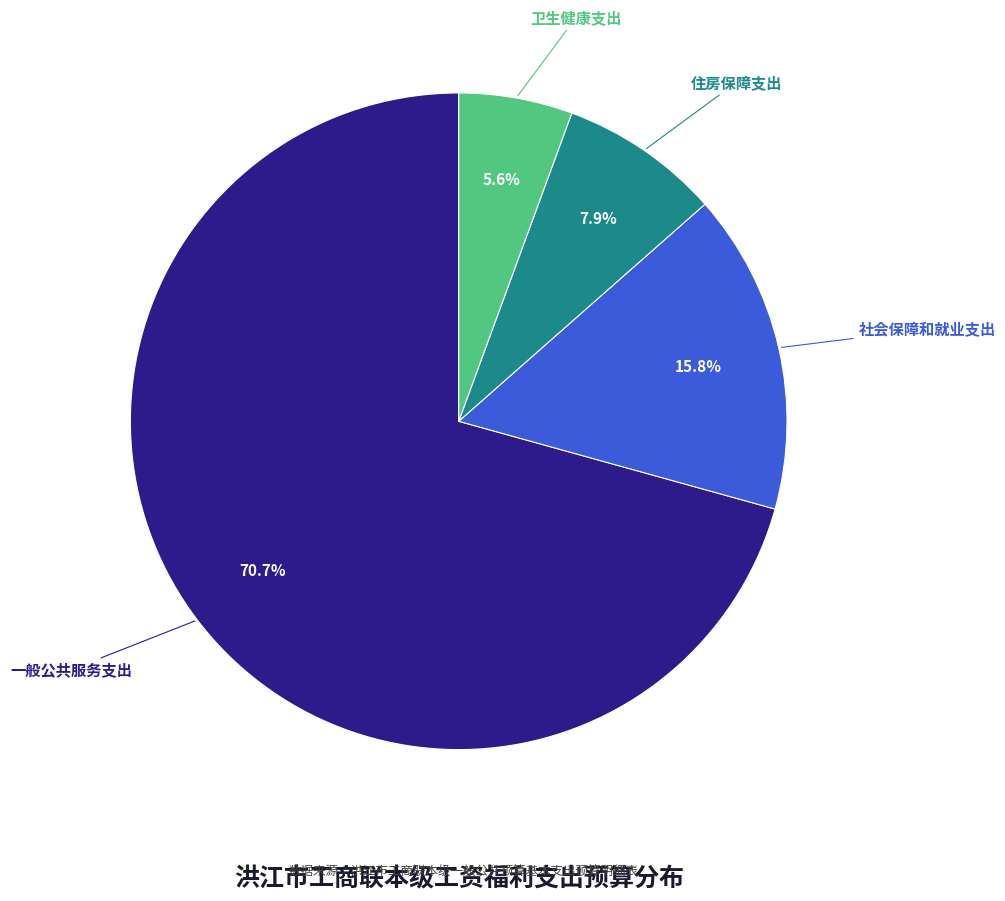

The 住房保障支出 slice represents 1% of the pie. True or false?

False